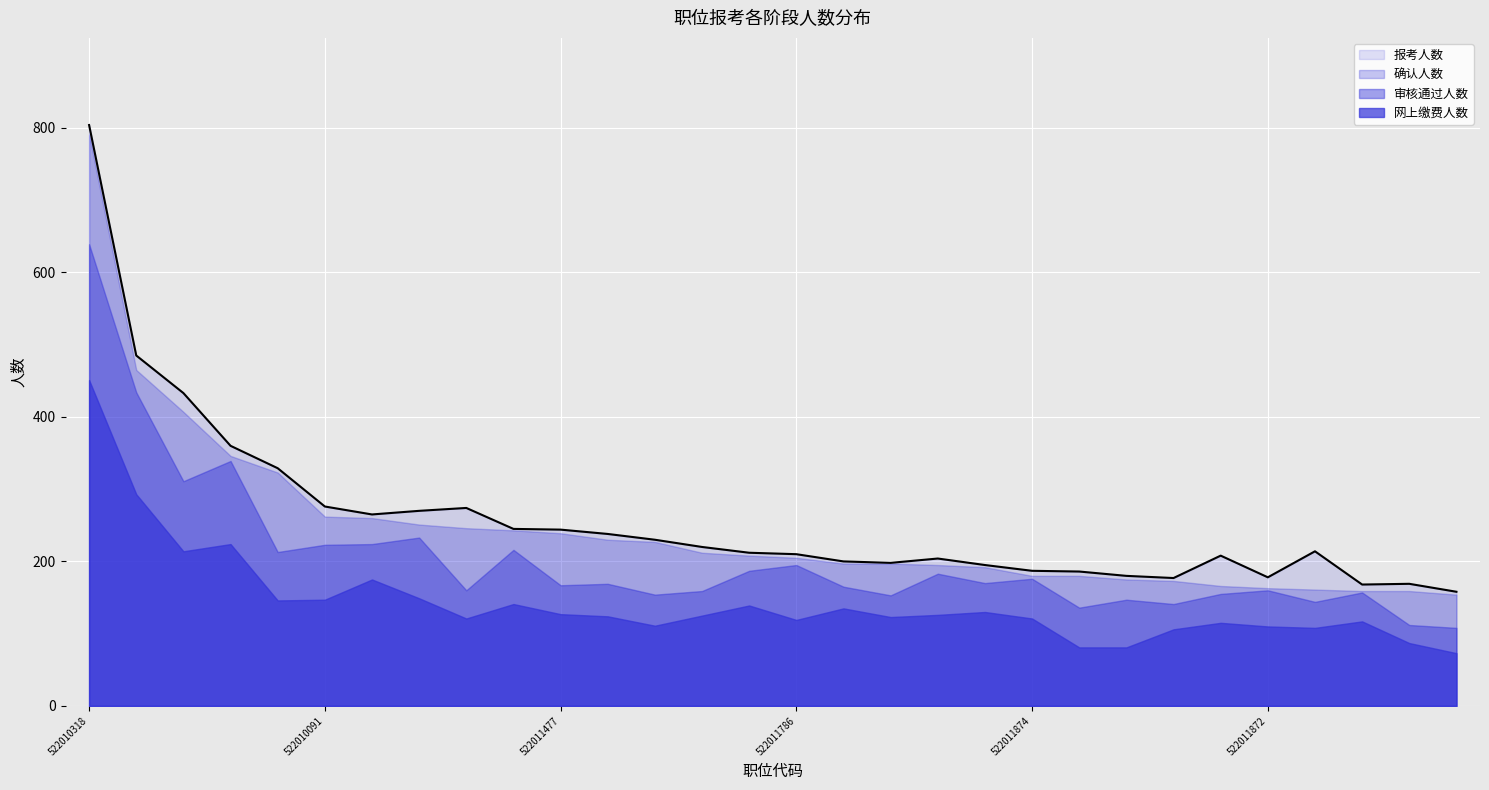

What is the spread (max minus min) of values at 522011744?

136